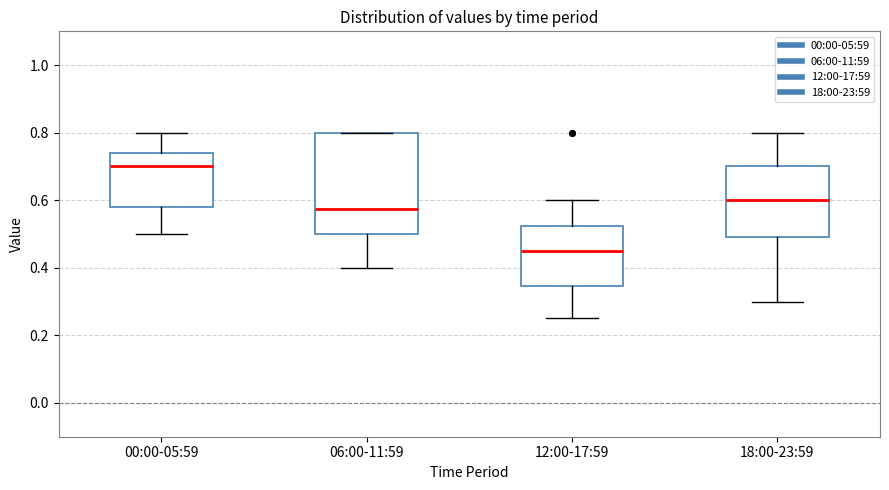

Reading left to right, transcribe this box plot: for each box, give where its median line is, the range the box spans, and where its two whiskers end, as read against the y-axis. The values are not printed on the chart, so give them approximately, as read against the axis.

00:00-05:59: median 0.70, box 0.58 to 0.74, whiskers 0.50 to 0.80
06:00-11:59: median 0.58, box 0.50 to 0.80, whiskers 0.40 to 0.80
12:00-17:59: median 0.46, box 0.34 to 0.52, whiskers 0.26 to 0.60
18:00-23:59: median 0.60, box 0.50 to 0.70, whiskers 0.30 to 0.80